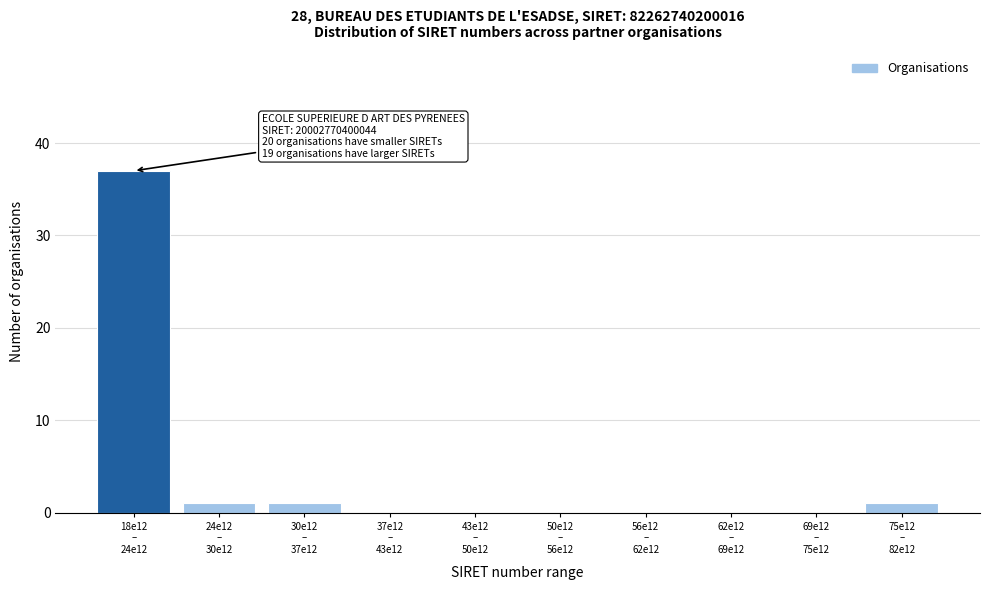

What is the maximum value shown in the chart?

37